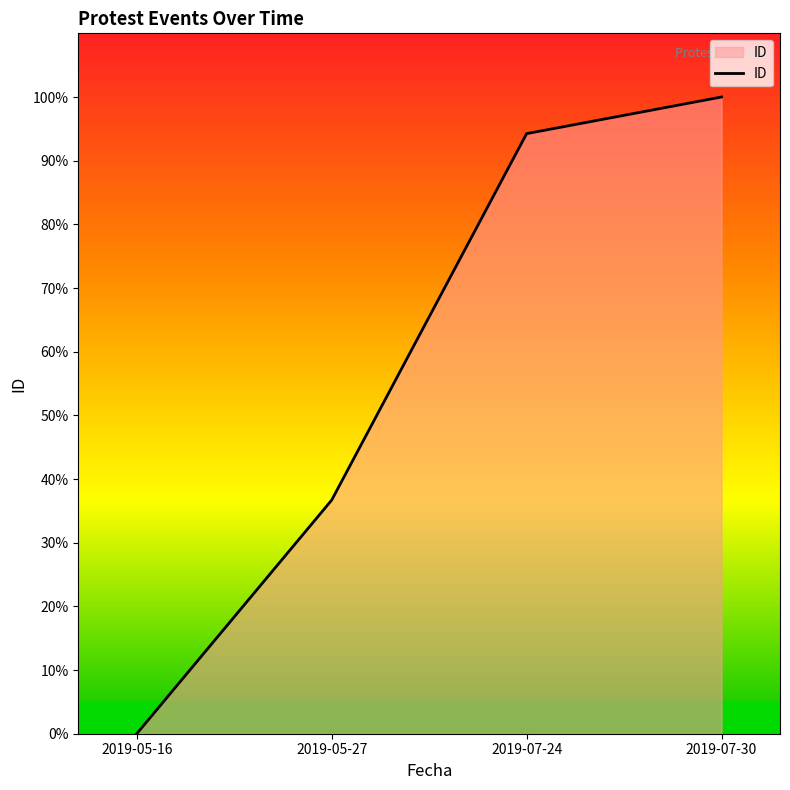

Where does the data first go above 94?

2019-07-24